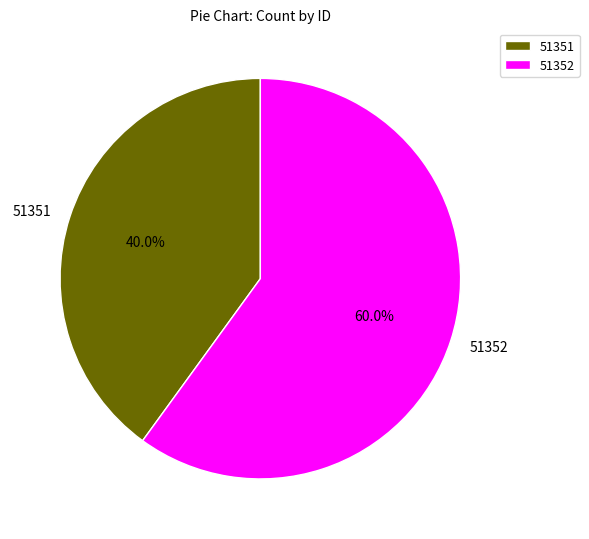

Which category has the biggest portion of the pie?

51352